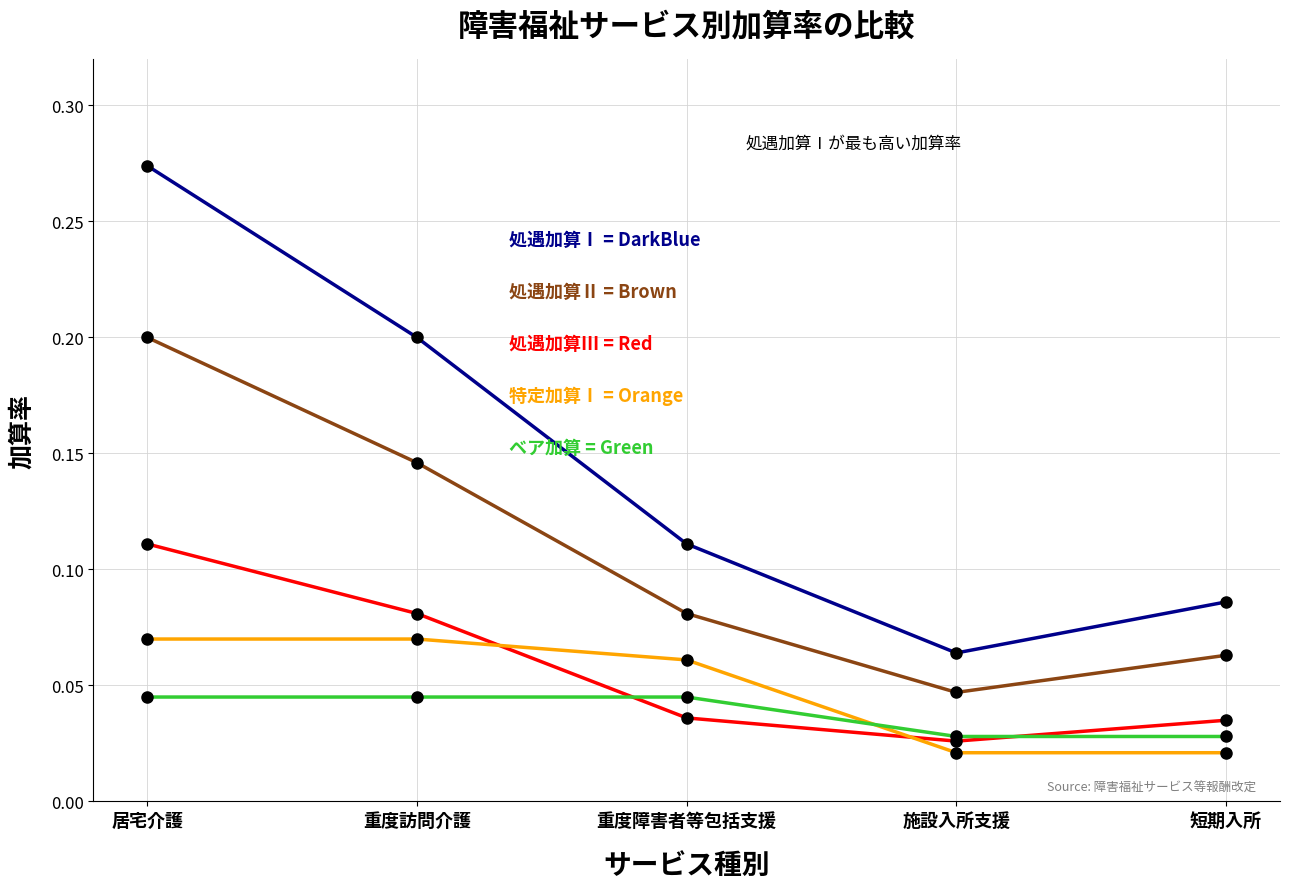

Which label corresponds to the largest value in the chart?

居宅介護